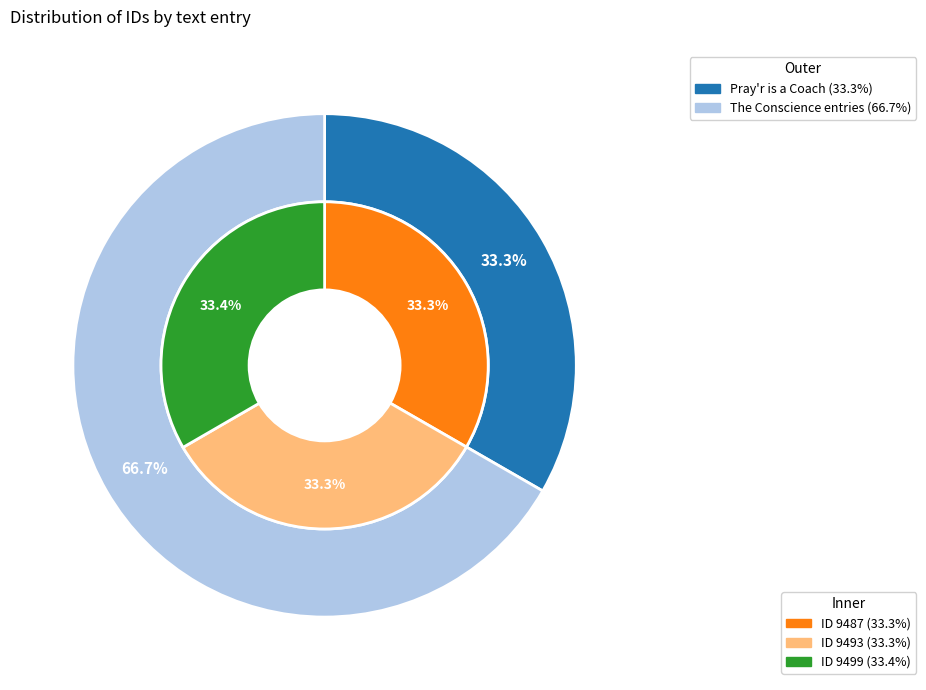

Is it true that The Conscience was ever (9499) is 33% of the pie?

True